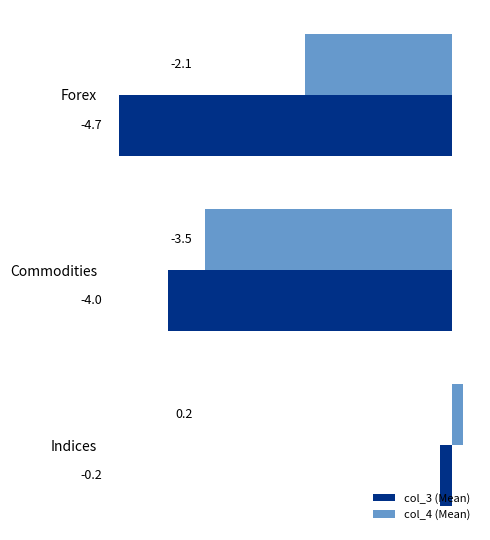

The value of col_3 (Mean) at Indices is -0.2. True or false?

True